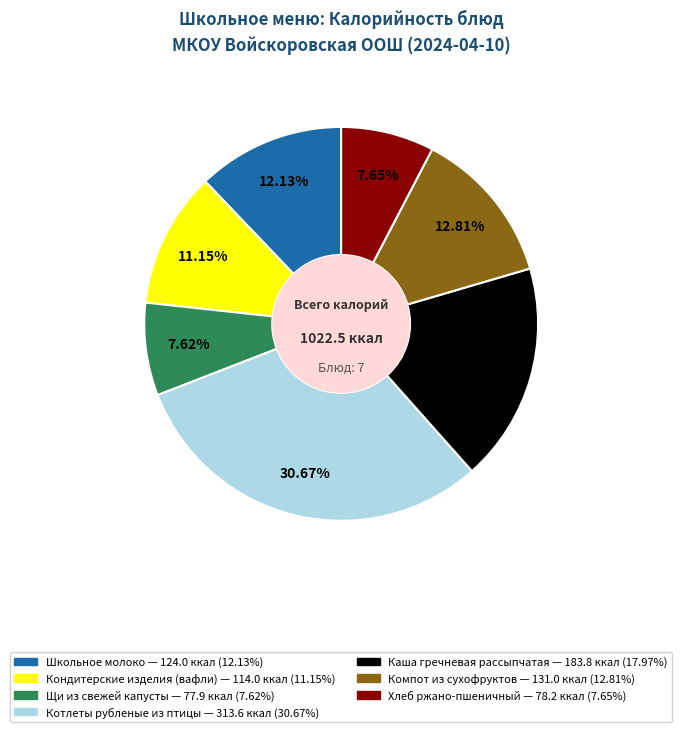

Between Школьное молоко and Компот из сухофруктов, which is larger?

Компот из сухофруктов